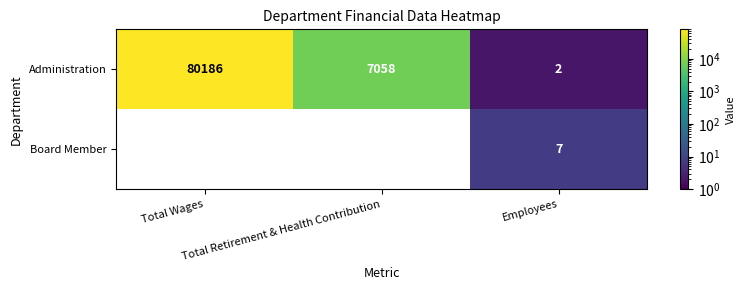

Between Total Wages and Total Retirement & Health Contribution, which series saw the biggest shift?

Administration